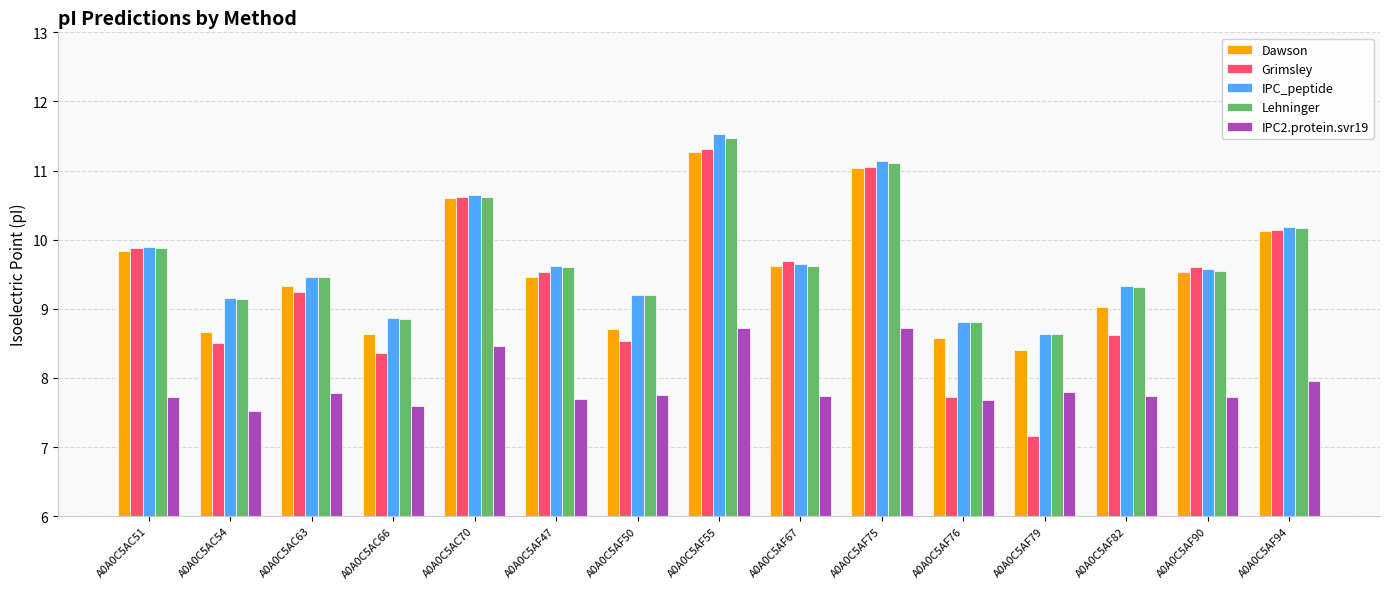

Between A0A0C5AC51 and A0A0C5AF76, which series saw the biggest shift?

Grimsley